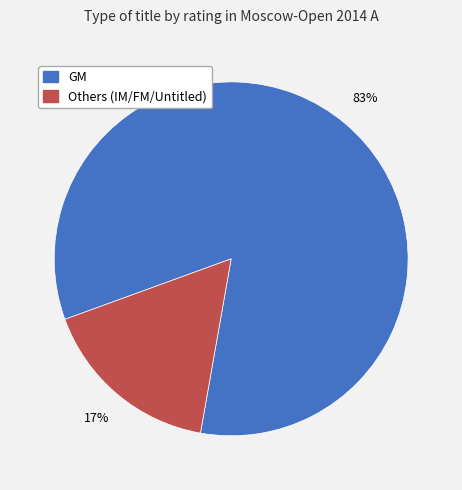

To the nearest percent, what is the average slice percentage?

50%